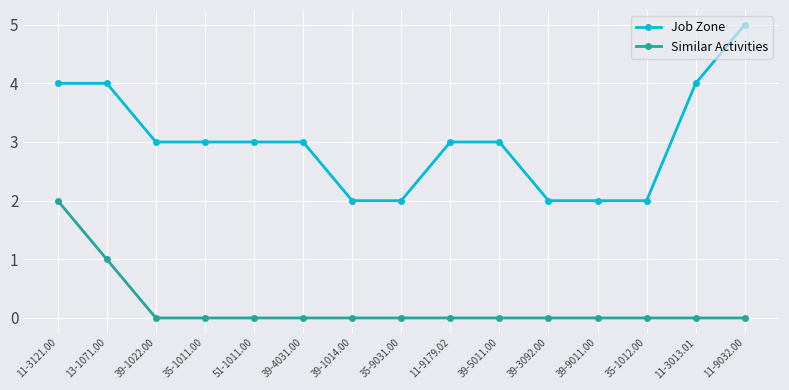

Does the chart have visible grid lines?

Yes